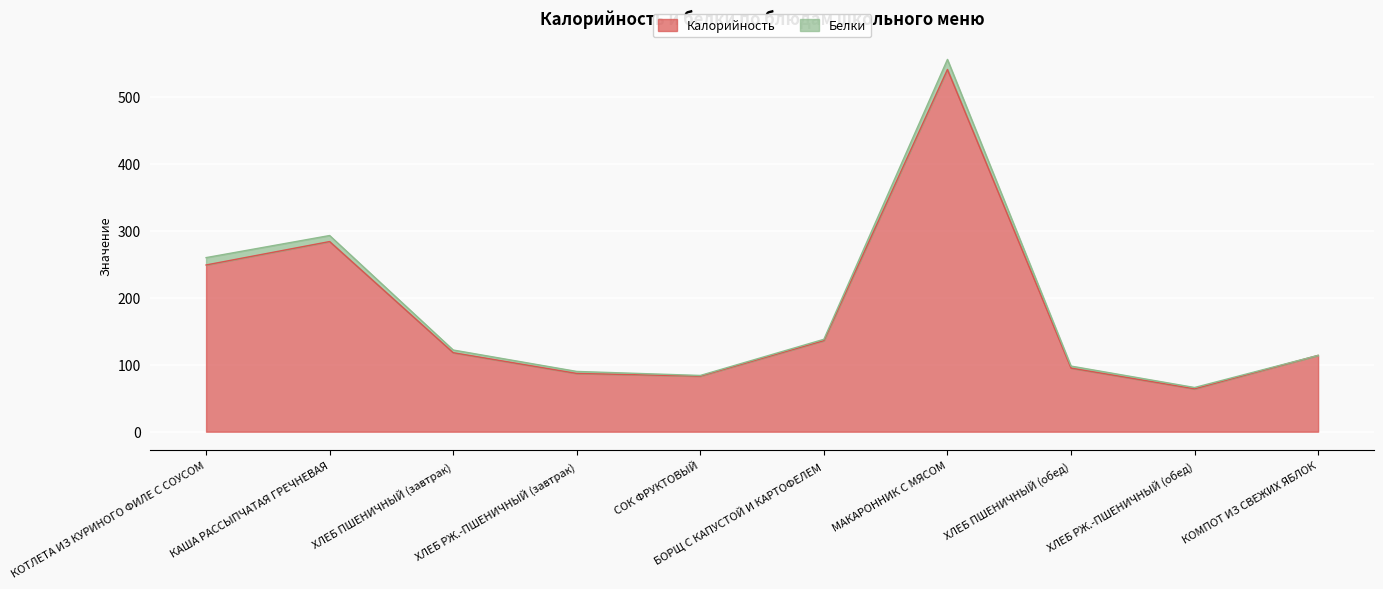

True or false: the data shows 231 at БОРЩ С КАПУСТОЙ И КАРТОФЕЛЕМ.

False